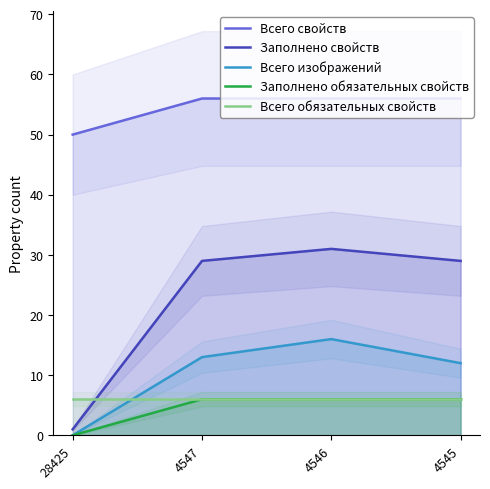

What is the sum of the Заполнено обязательных свойств values at 4546 and 4547?

12